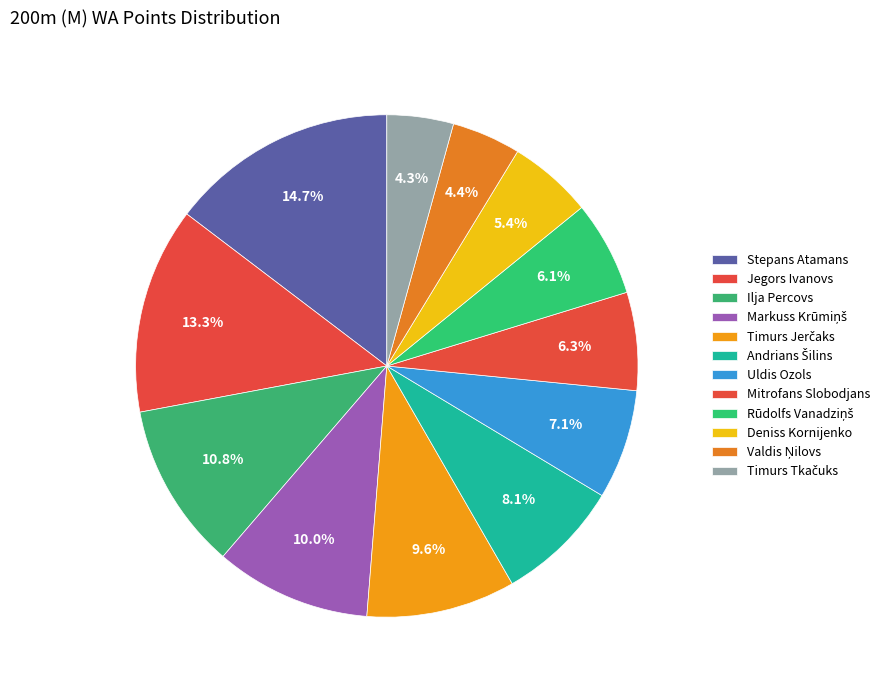

How many segments does this pie chart have?

12